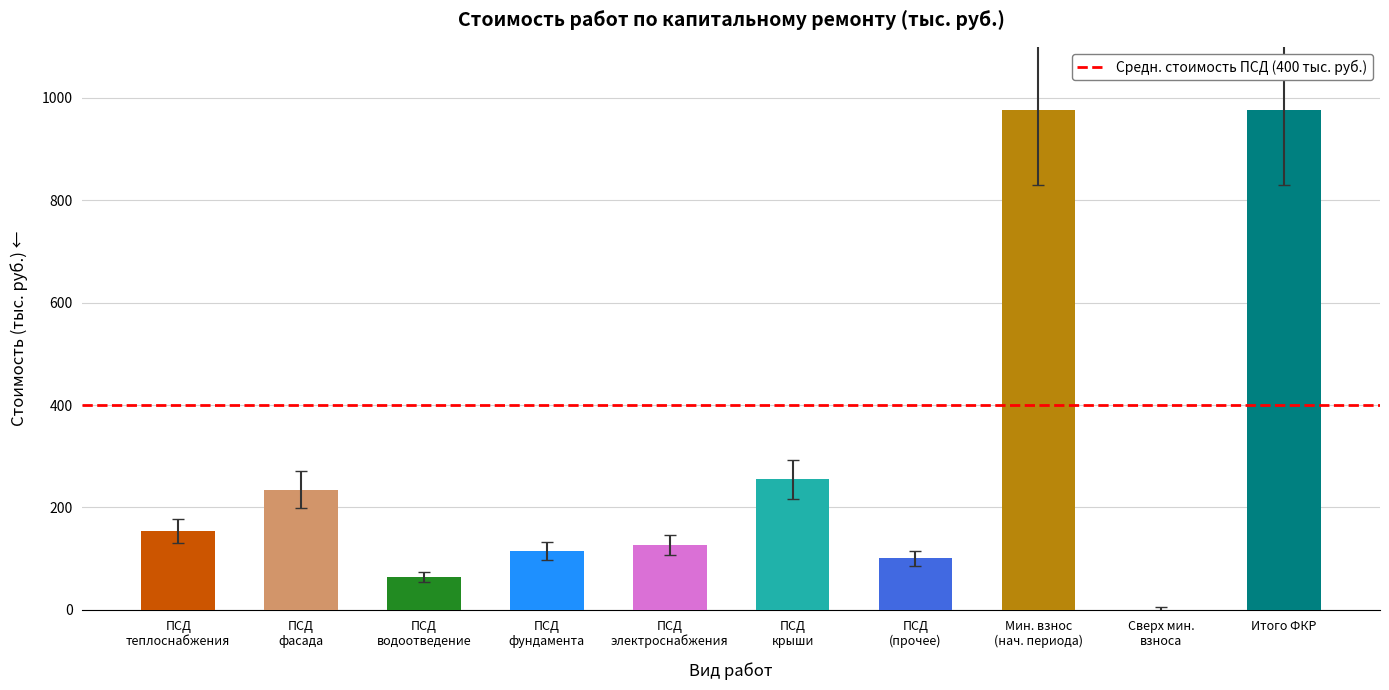

What is the sum of all values?

3003.2